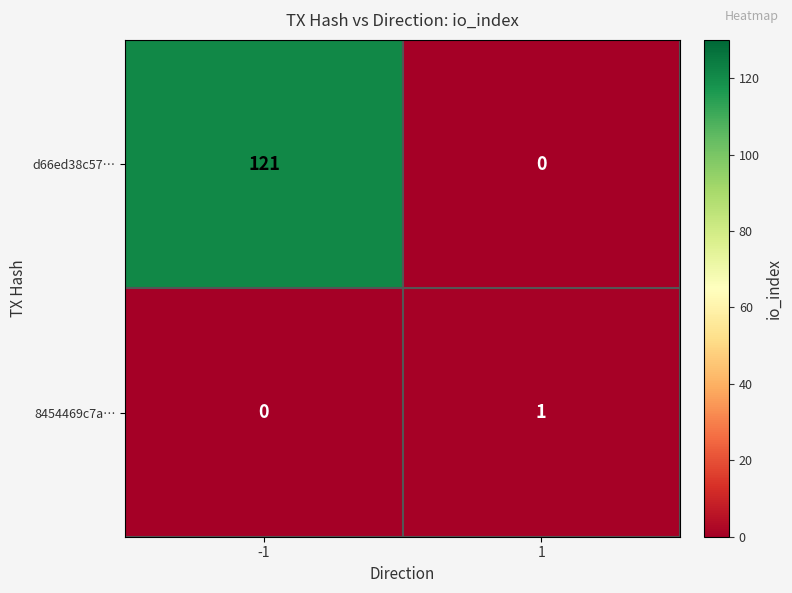

Is the value of d66ed38c57… at -1 greater than the value of 8454469c7a… at -1?

Yes